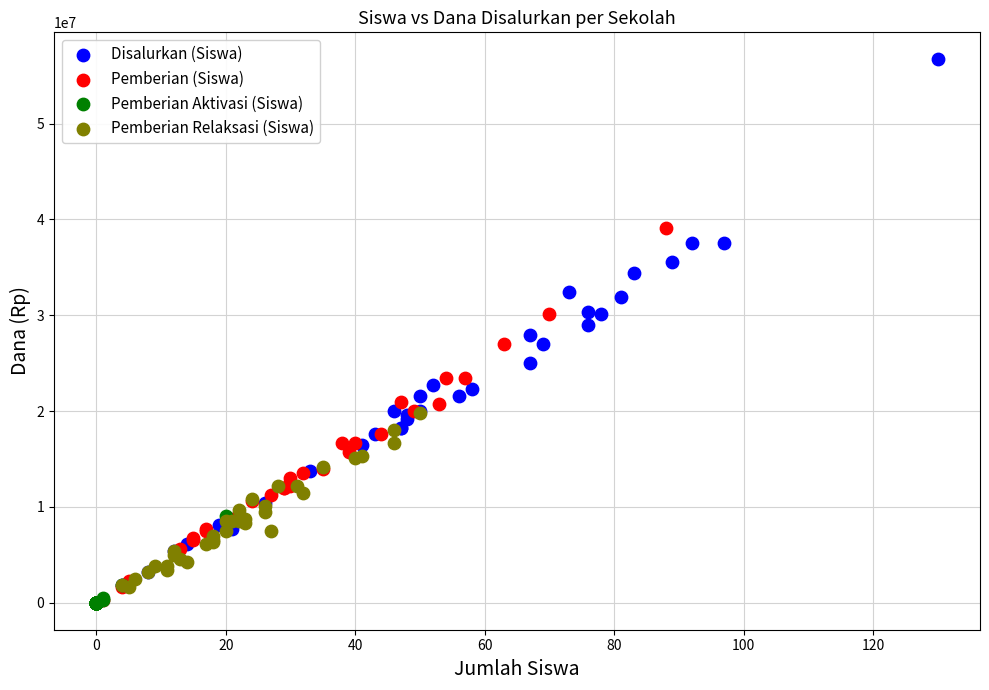

Which series has the widest spread of Y values?

Disalurkan (Siswa)